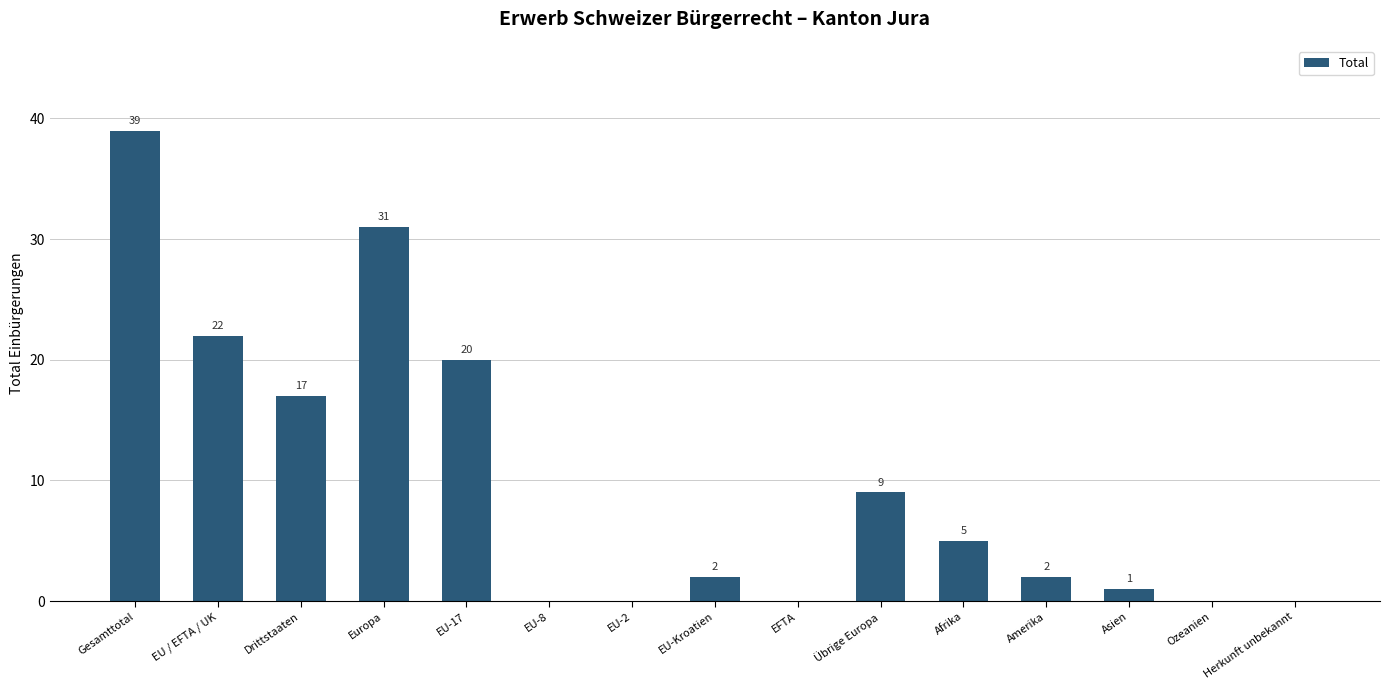

Where is the data nearest to the value 19?

EU-17